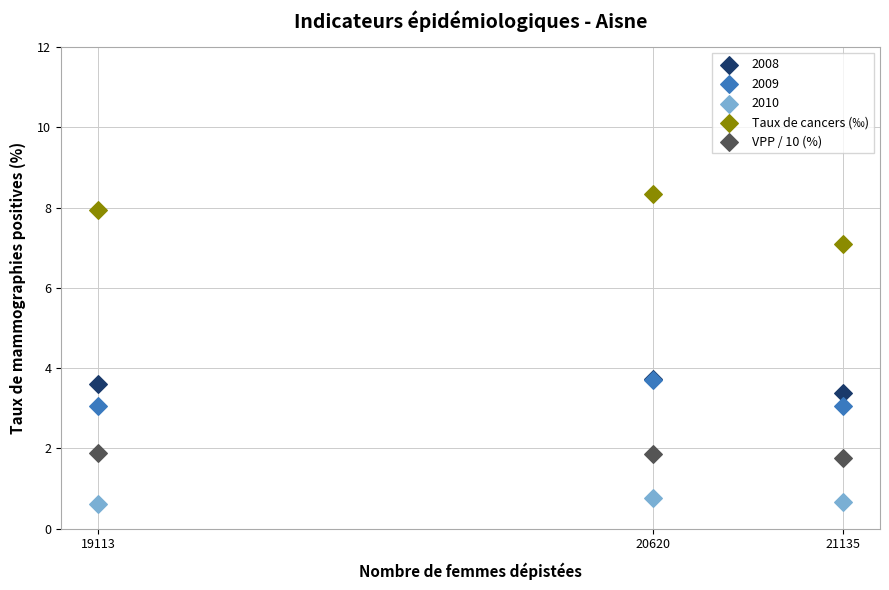

Which series reaches the maximum Y coordinate?

Taux de cancers (‰)